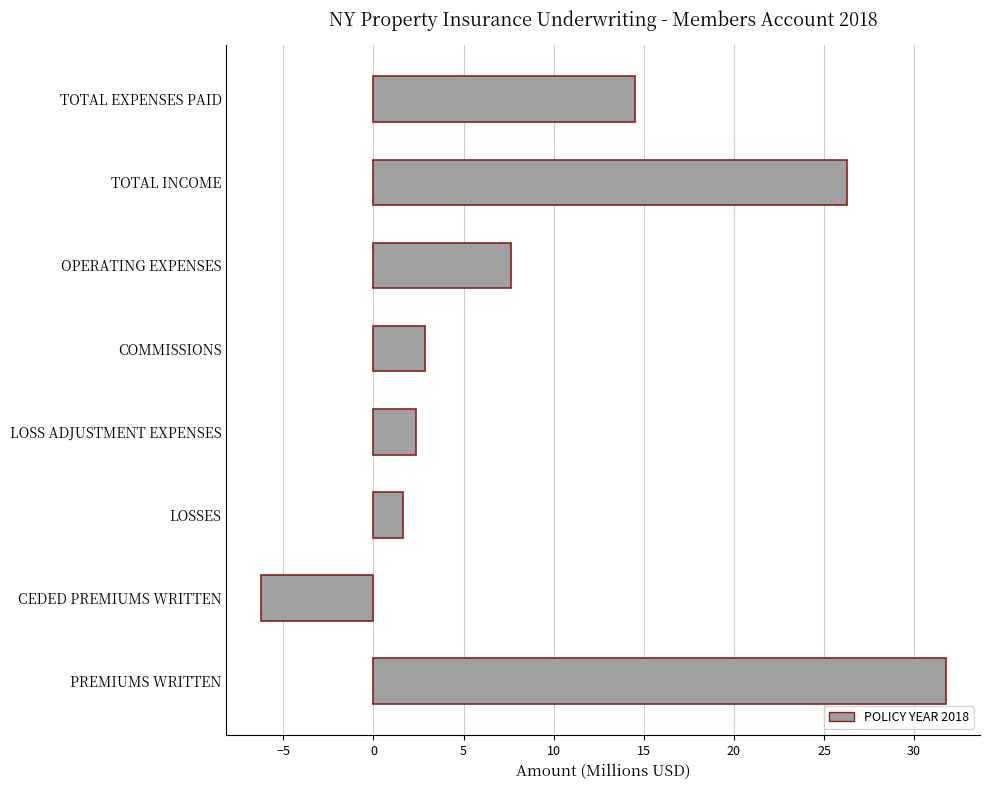

At which category does the chart reach its minimum across all series?

CEDED PREMIUMS WRITTEN